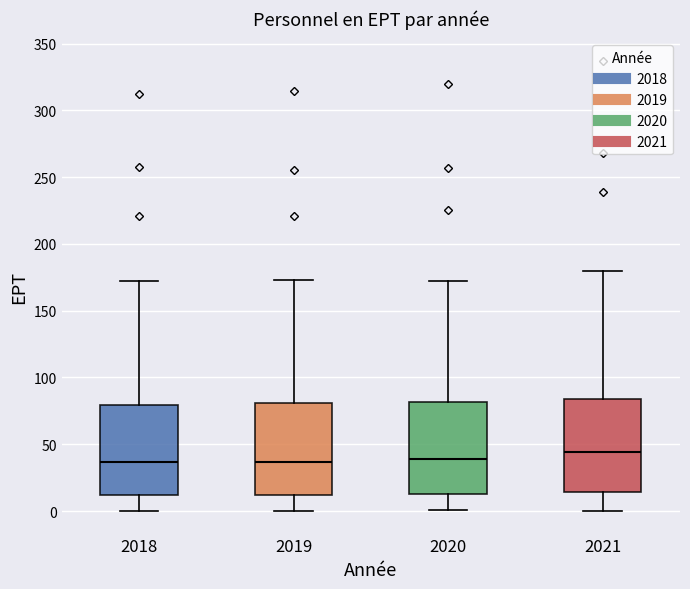

Reading left to right, transcribe this box plot: for each box, give where its median line is, the range the box spans, and where its two whiskers end, as read against the y-axis. The values are not printed on the chart, so give them approximately, as read against the axis.

2018: median 35, box 10 to 80, whiskers 0 to 170
2019: median 35, box 10 to 80, whiskers 0 to 175
2020: median 40, box 15 to 80, whiskers 0 to 170
2021: median 45, box 15 to 85, whiskers 0 to 180